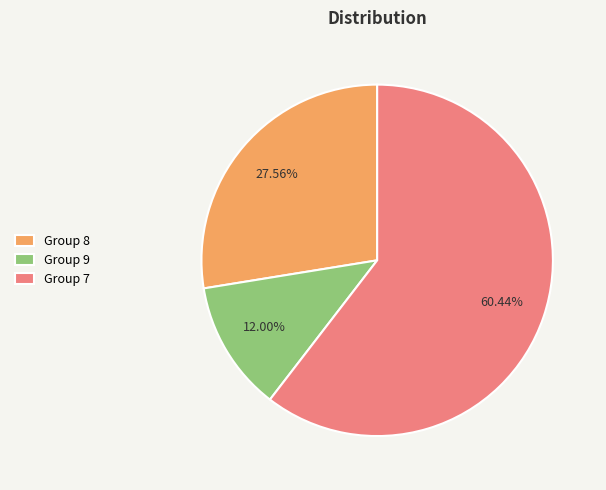

Does Group 7 represent more than half of the total?

Yes